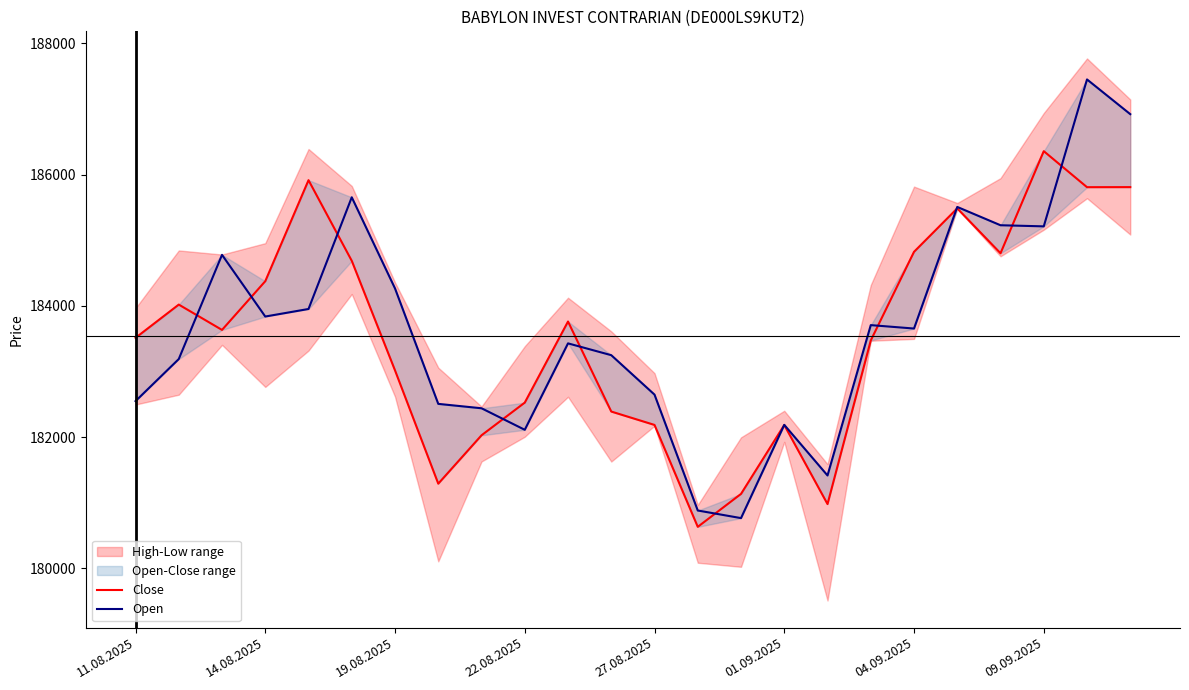

What is the sum of all Open values?

4407525